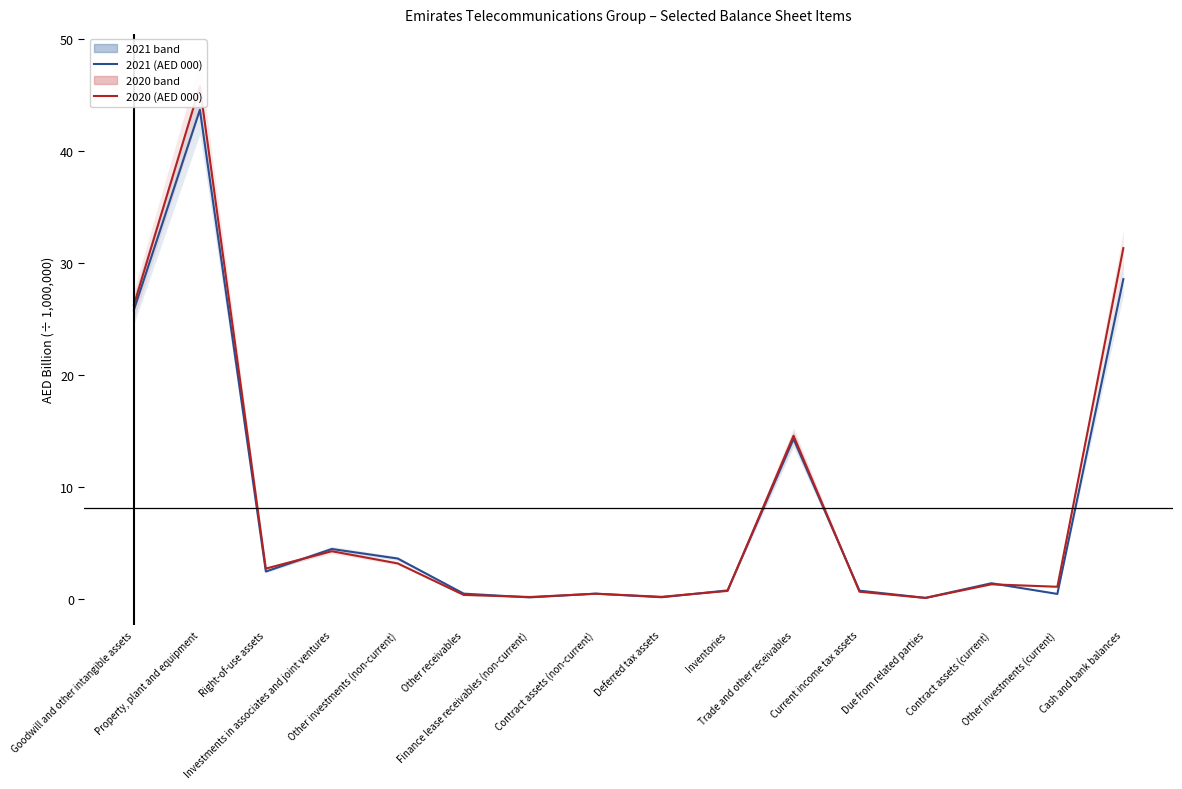

At which label does 2021 (AED 000) first exceed 1?

Goodwill and other intangible assets